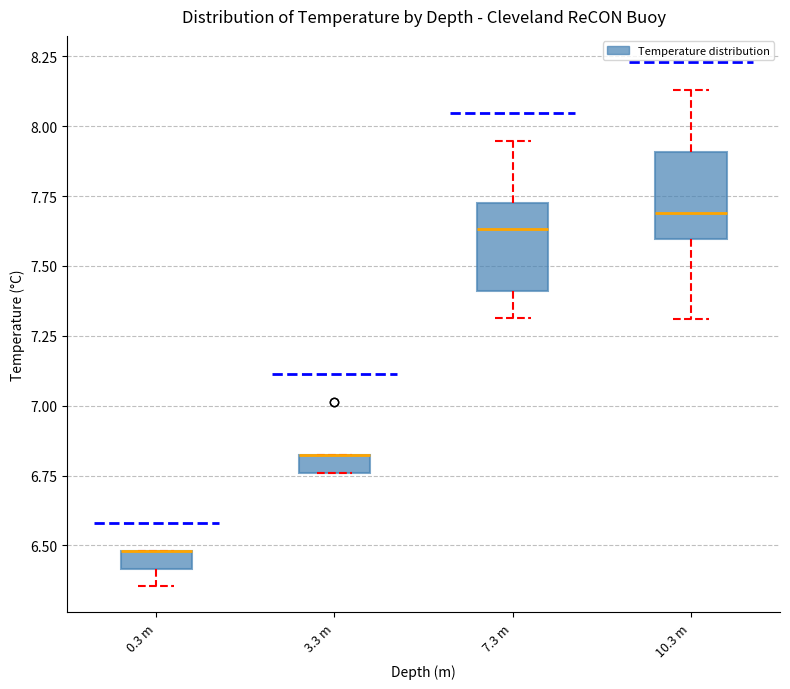

Where is the upper edge of the box for 3.3 m on the y-axis? The values are not printed on the chart, so give them approximately, as read against the axis.

6.80